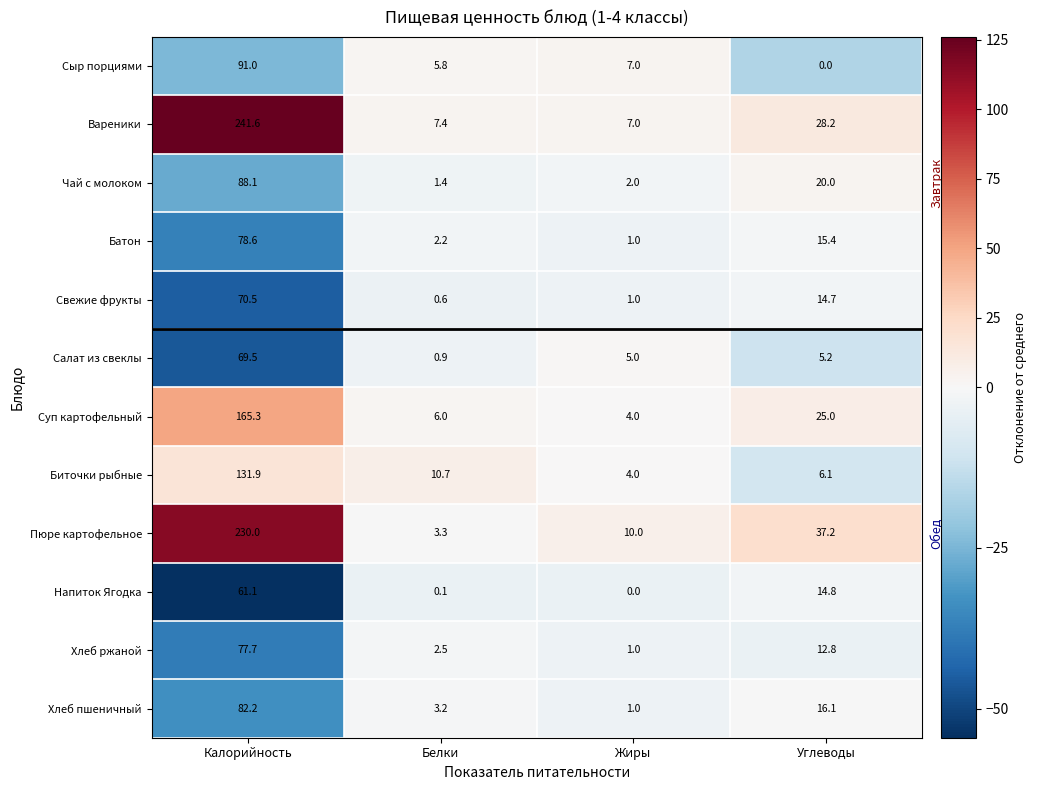

Where is Пюре картофельное nearest to the value 116?

Углеводы